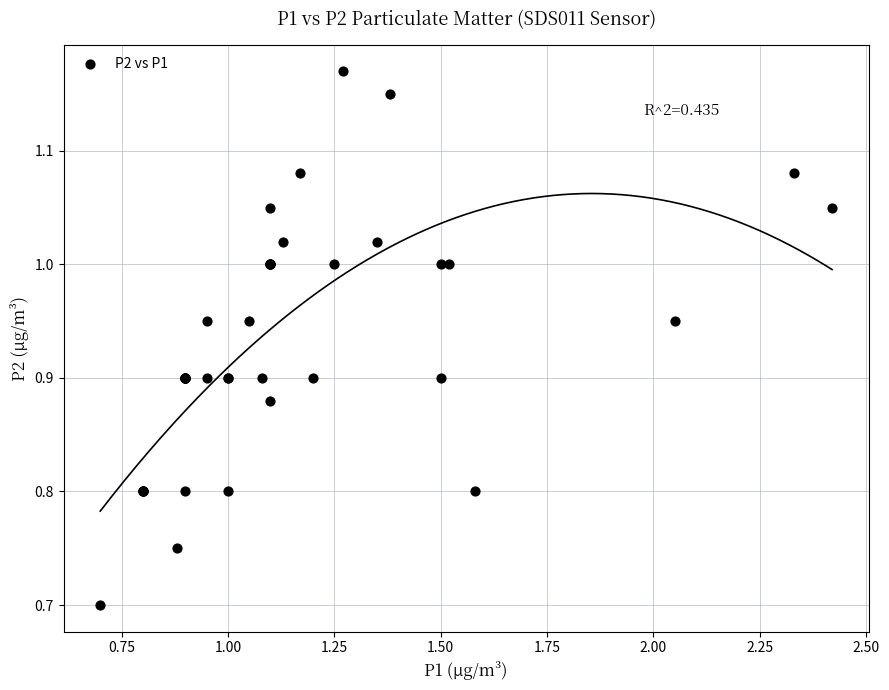

What Y value in the scatter plot is closest to 0?

0.7